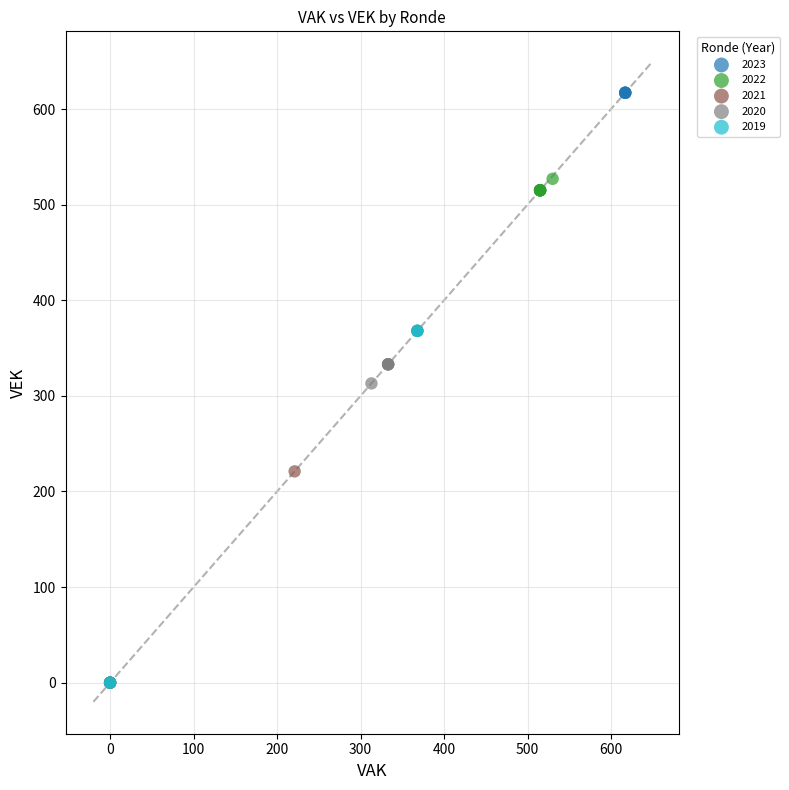

Which series contains the highest Y value?

2023